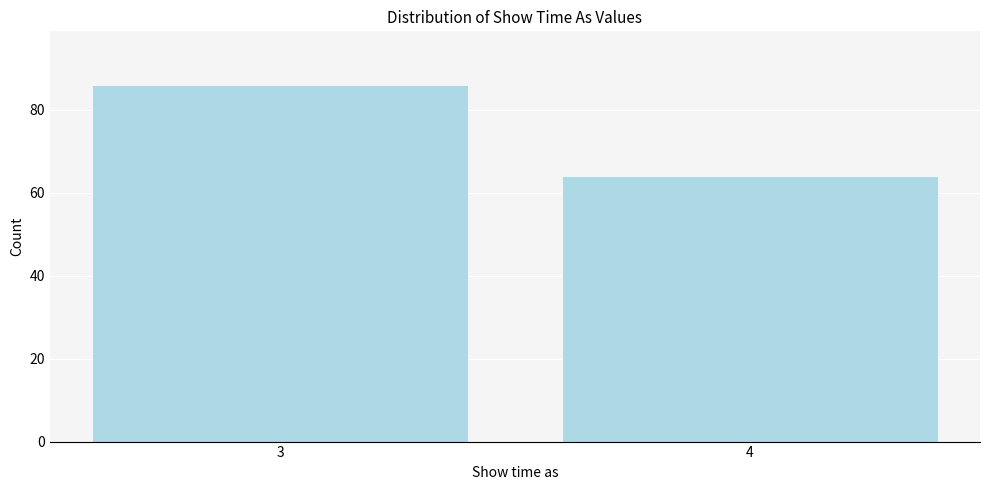

Reading left to right, list all the values displayed in this chart.

86	64